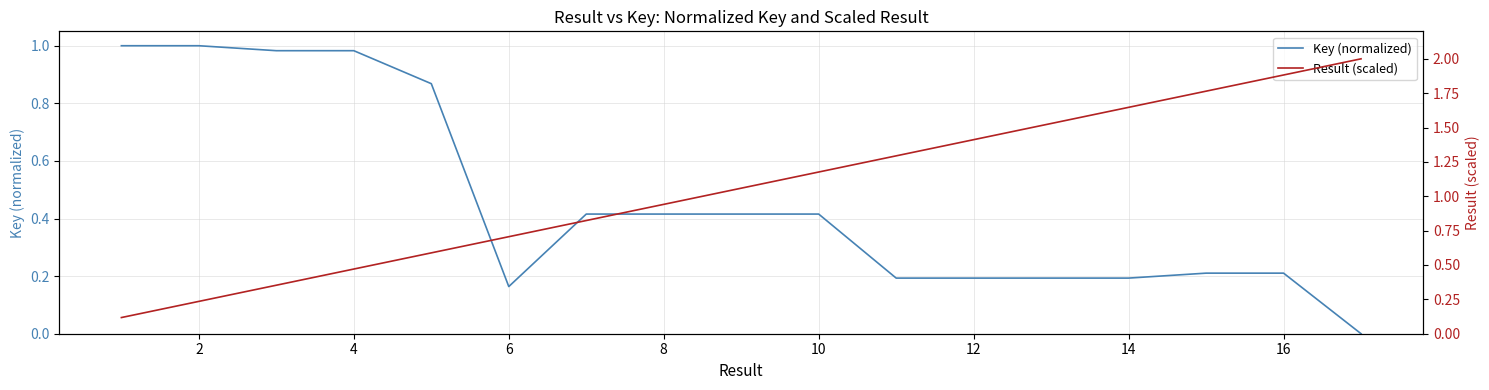

True or false: Key (normalized) has a value of 0.2 at 8.

False